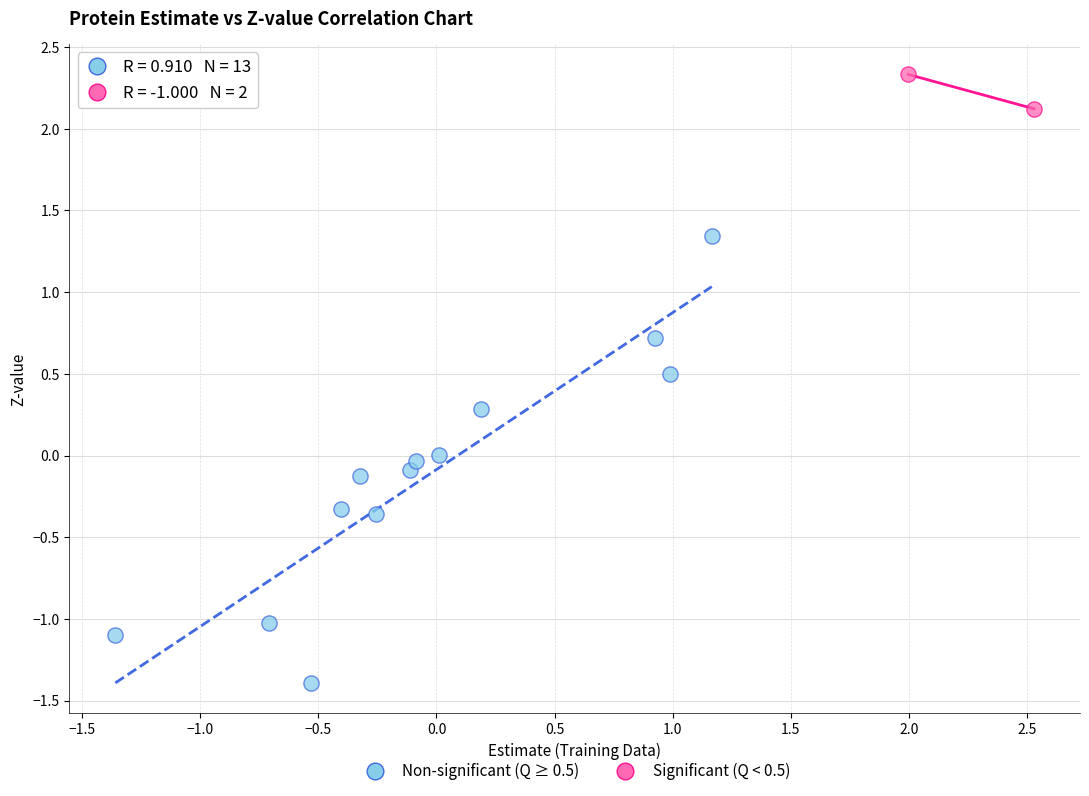

What are all the series names shown in the legend?

Non-significant (Q ≥ 0.5), Significant (Q < 0.5)